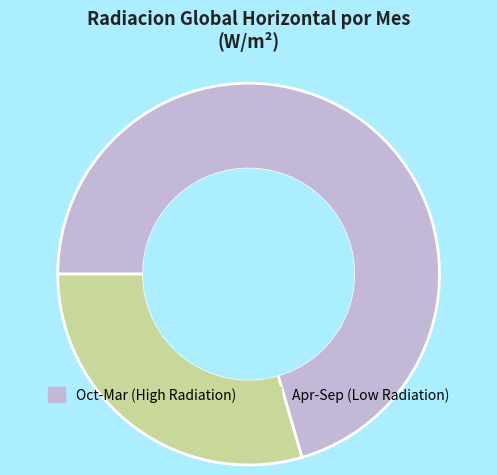

Is it true that Oct-Mar (High Radiation) is 70% of the pie?

True